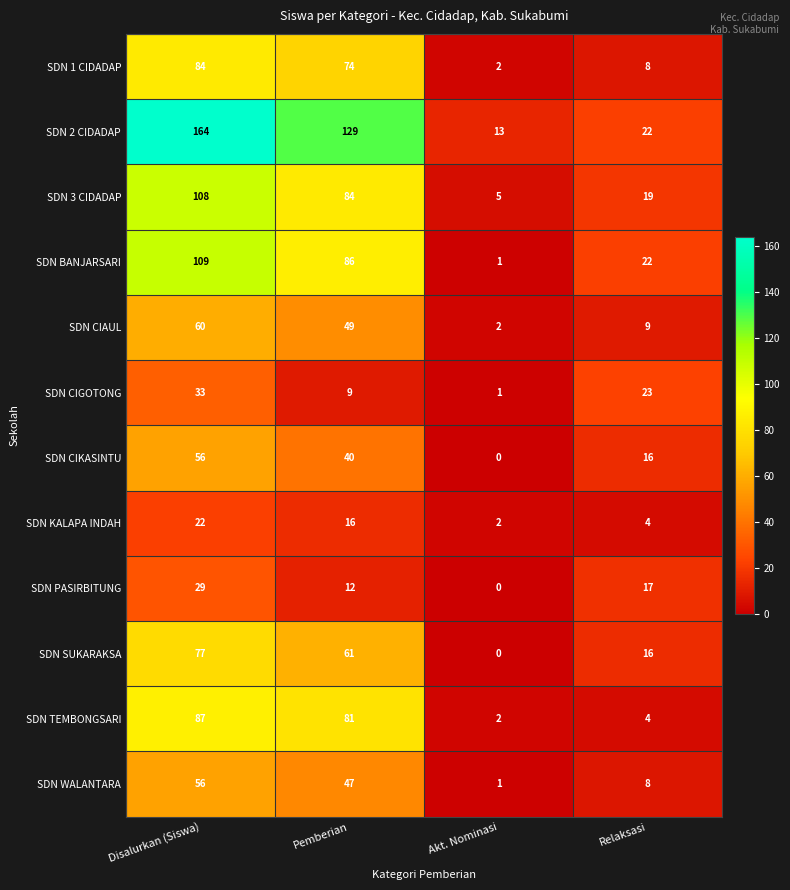

Rank the categories by SDN TEMBONGSARI value from highest to lowest.

Disalurkan (Siswa), Pemberian, Relaksasi, Akt. Nominasi